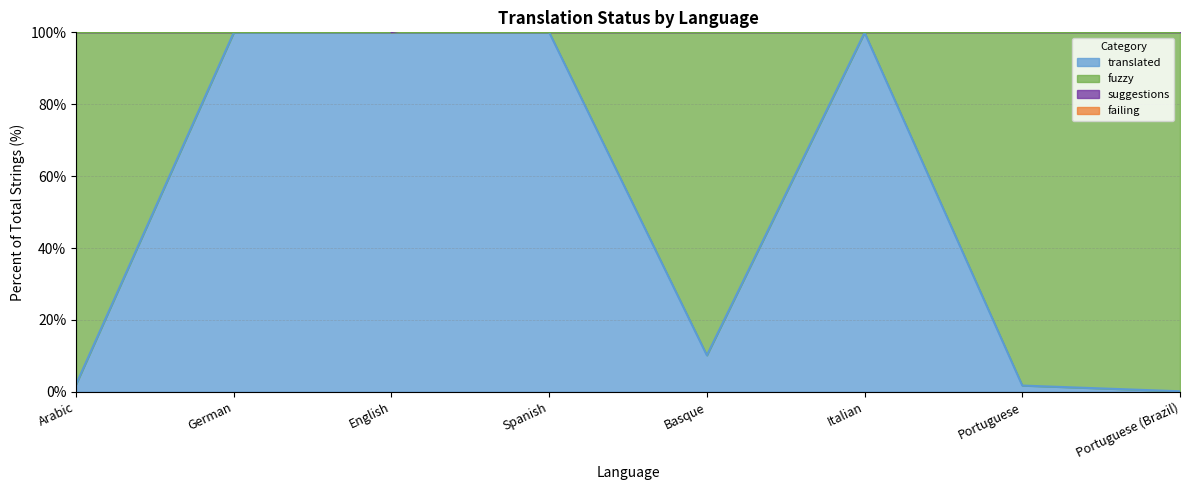

Where is the first local maximum for translated?

Italian